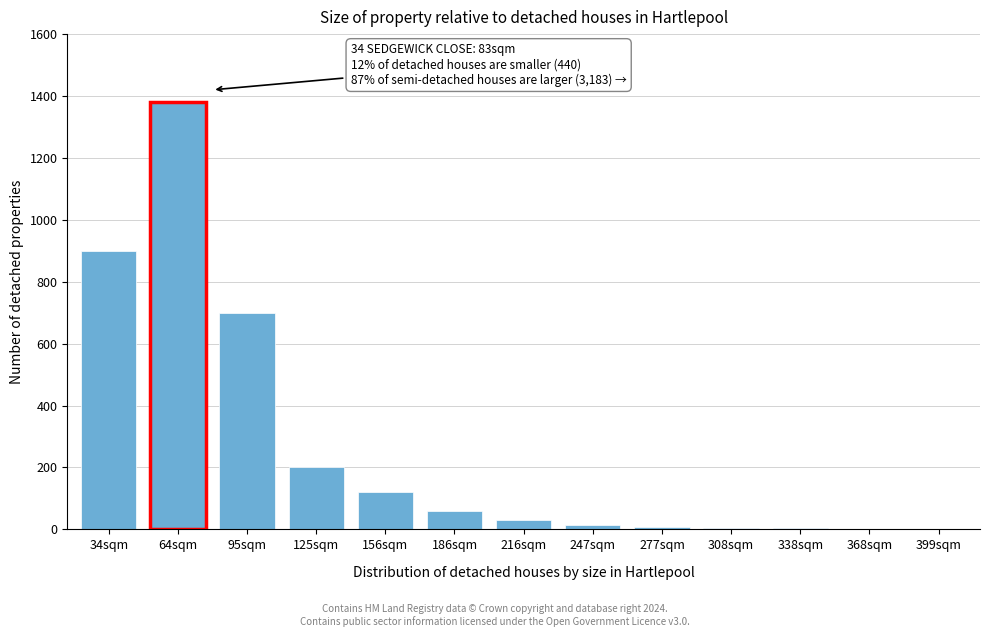

True or false: the data shows 111 at 125sqm.

False